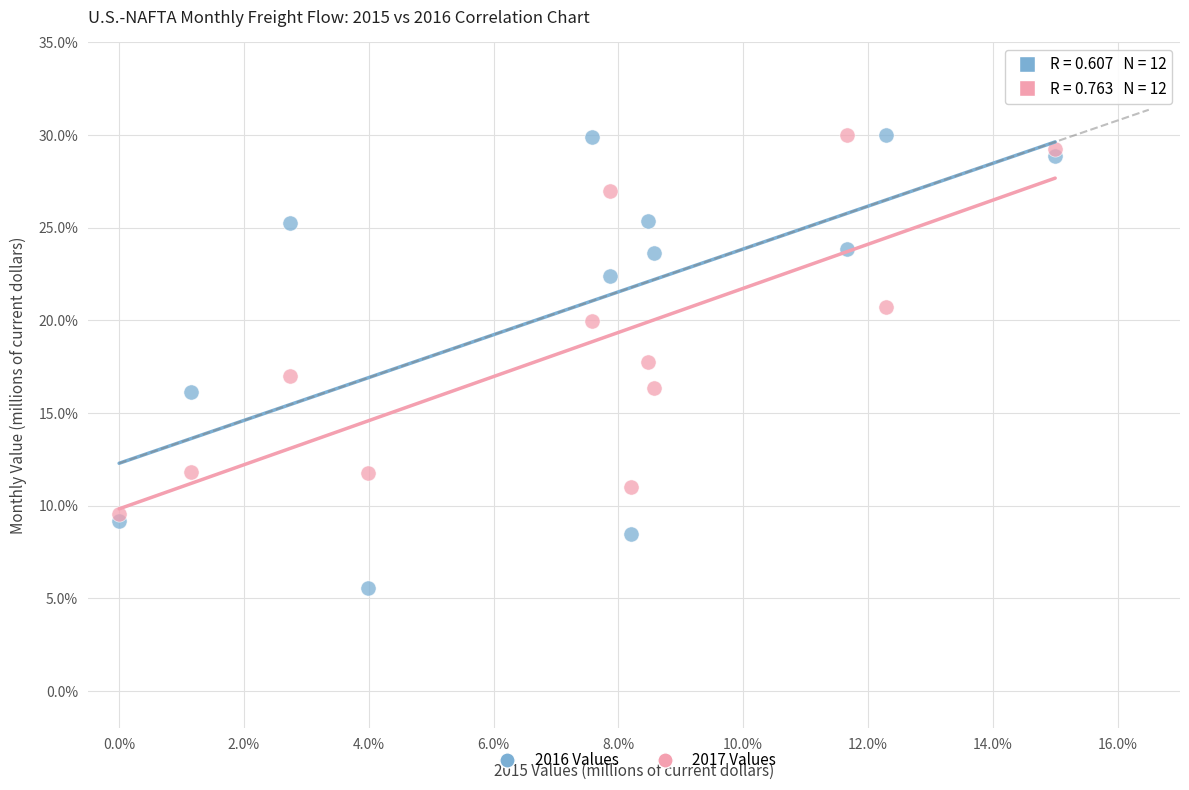

What are all the series names shown in the legend?

2016 Values, 2017 Values